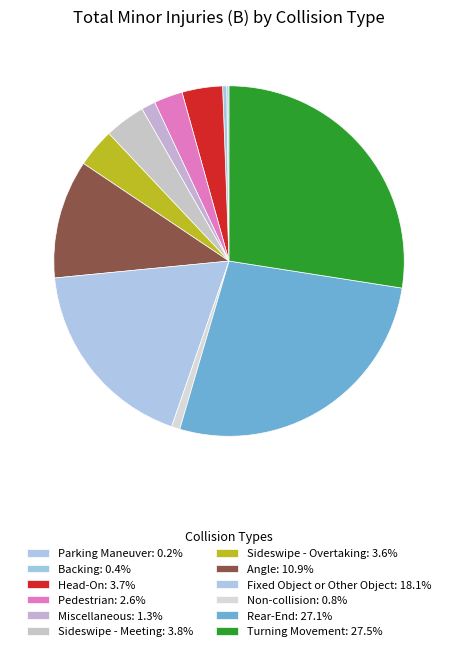

The Sideswipe - Meeting slice represents 4% of the pie. True or false?

True